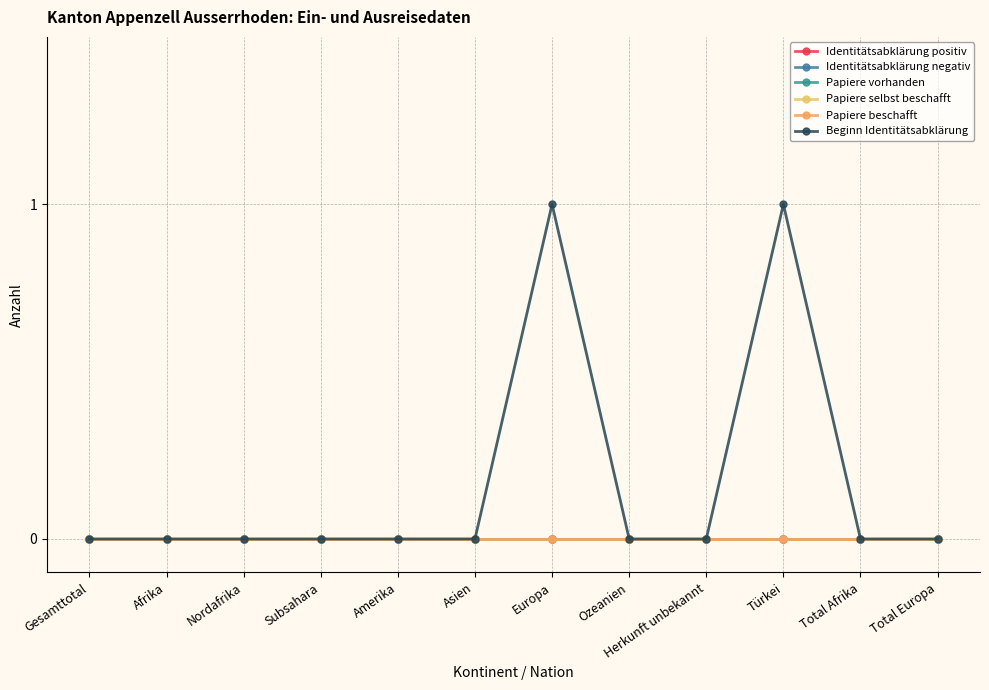

True or false: Papiere selbst beschafft has a value of 0 at Amerika.

True